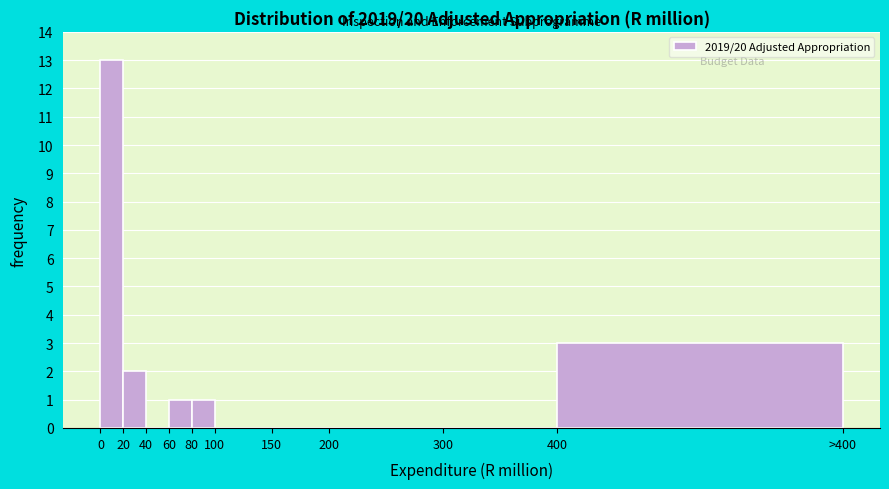

Reading right to left, extract all data points from this chart.

400=3	300=0	200=0	150=0	100=0	80=1	60=1	40=0	20=2	0=13